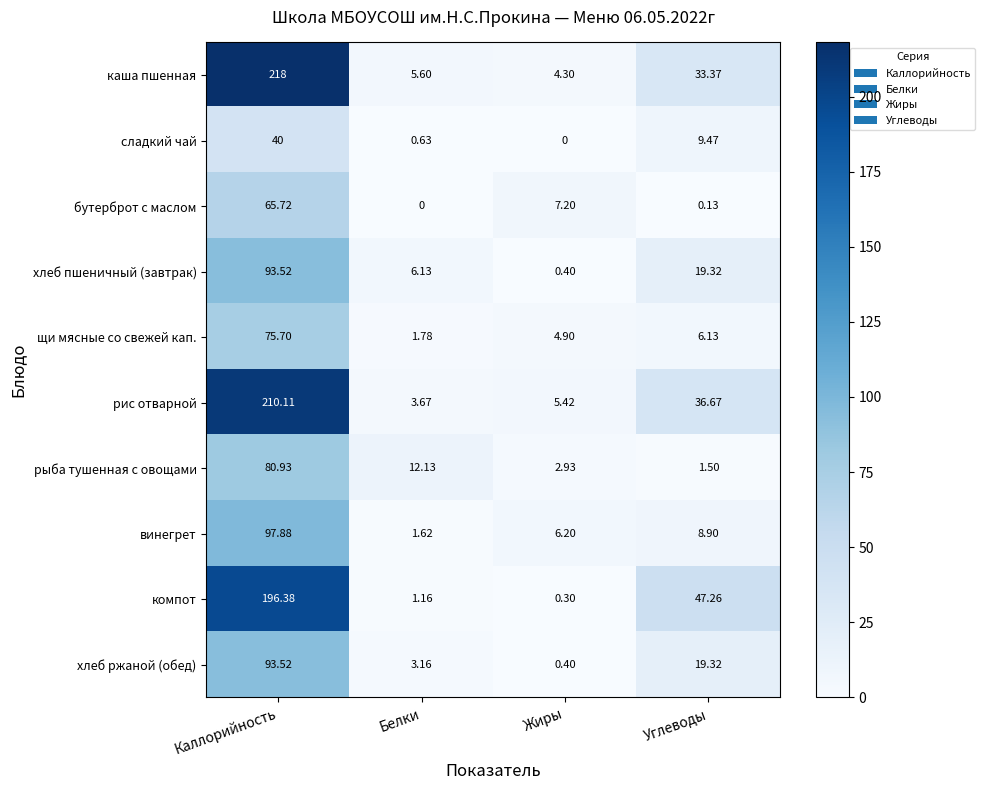

How many series are shown in this chart?

10